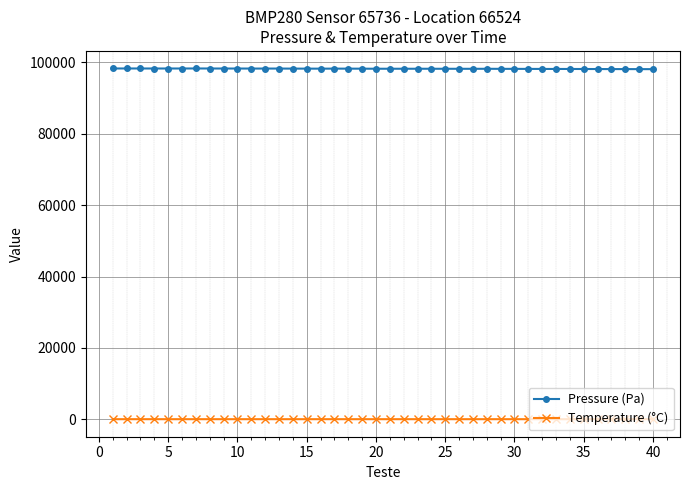

What is the value of the Pressure (Pa) point at the 32nd from the left?

98181.8